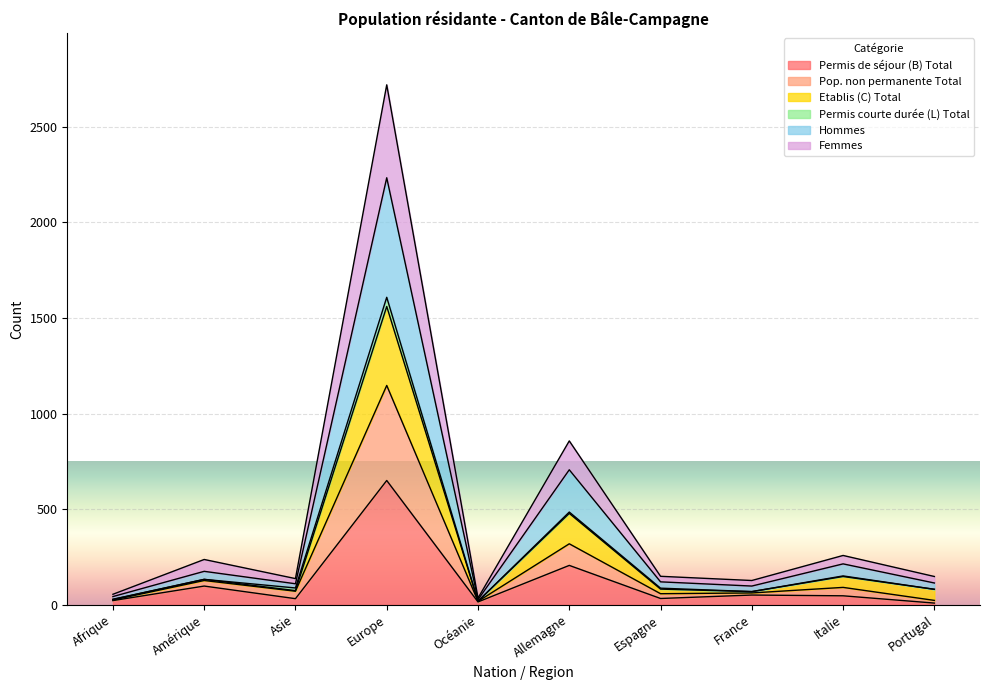

What is the maximum value for Permis de séjour (B) Total?

650